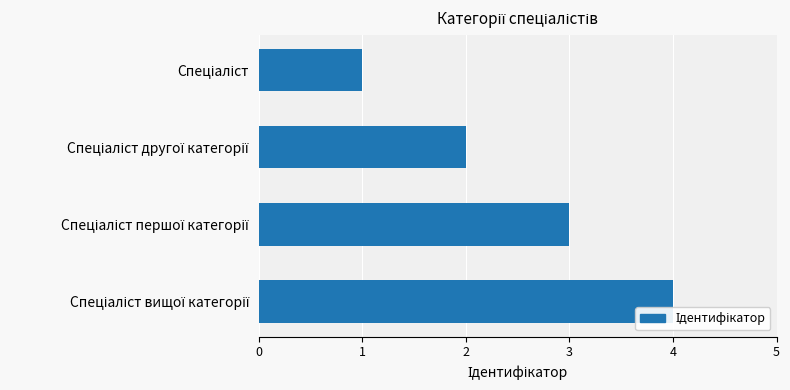

What is the sum of all values?

10